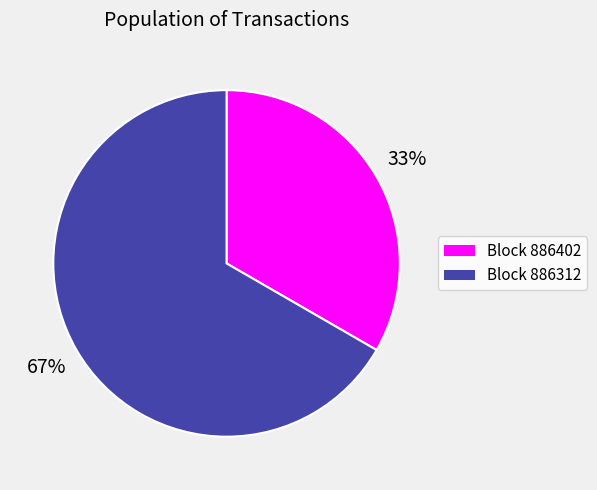

To the nearest percent, what is the average slice percentage?

50%